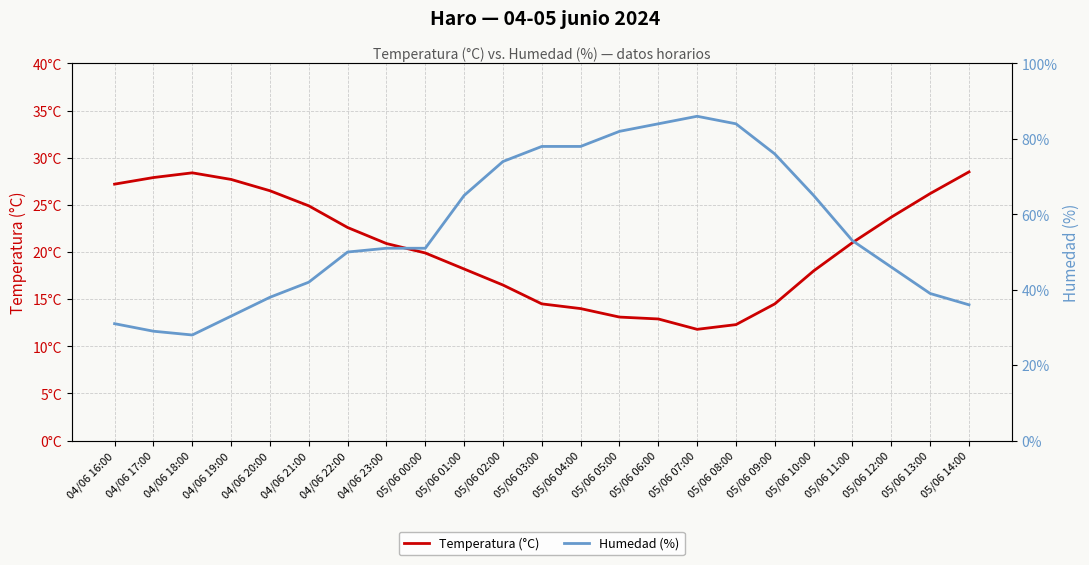

Which has a higher value, 05/06 14:00 or 05/06 10:00?

05/06 14:00